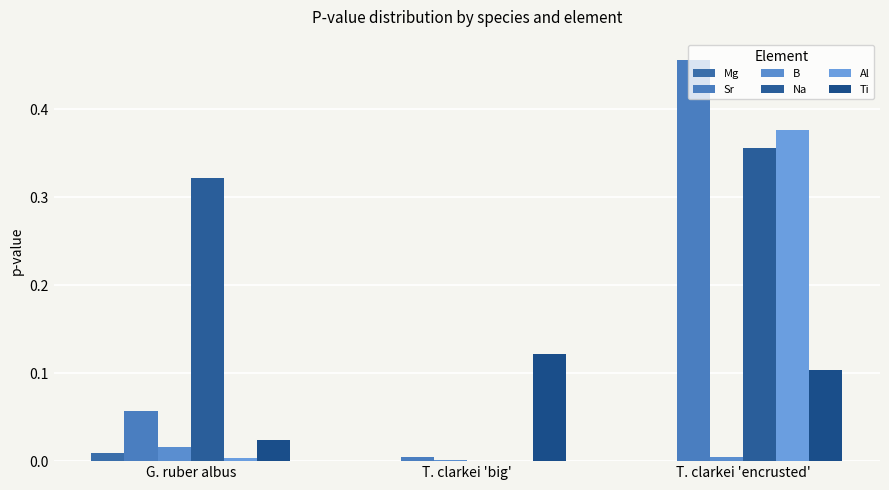

At which label does Al reach its peak?

T. clarkei 'encrusted'